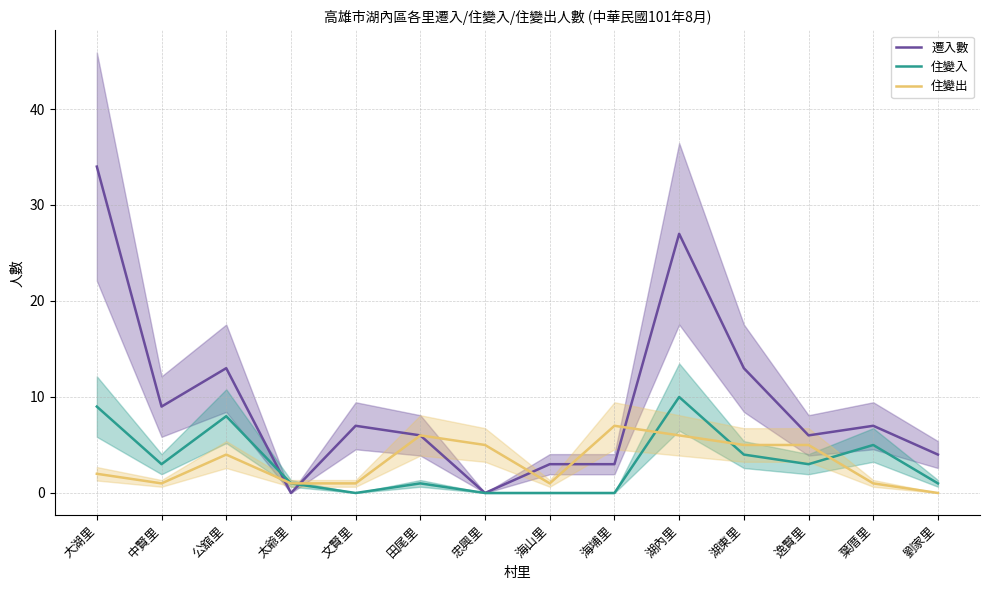

At which category is the sum across all series the highest?

大湖里